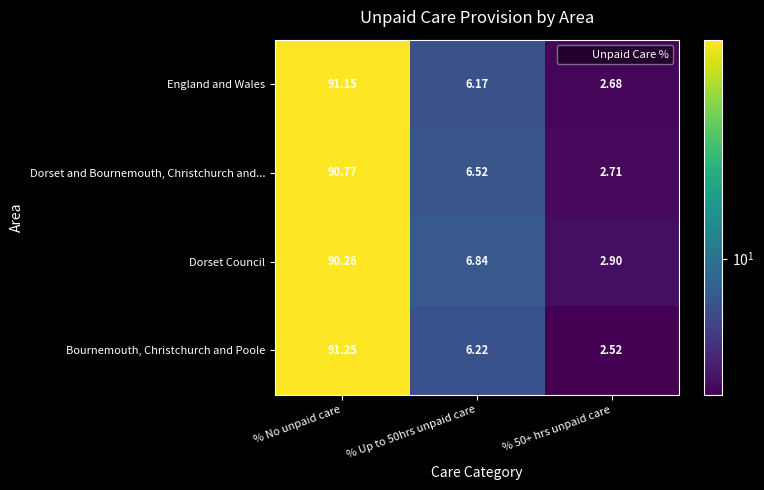

Which series changed the most between % No unpaid care and % 50+ hrs unpaid care?

Bournemouth, Christchurch and Poole